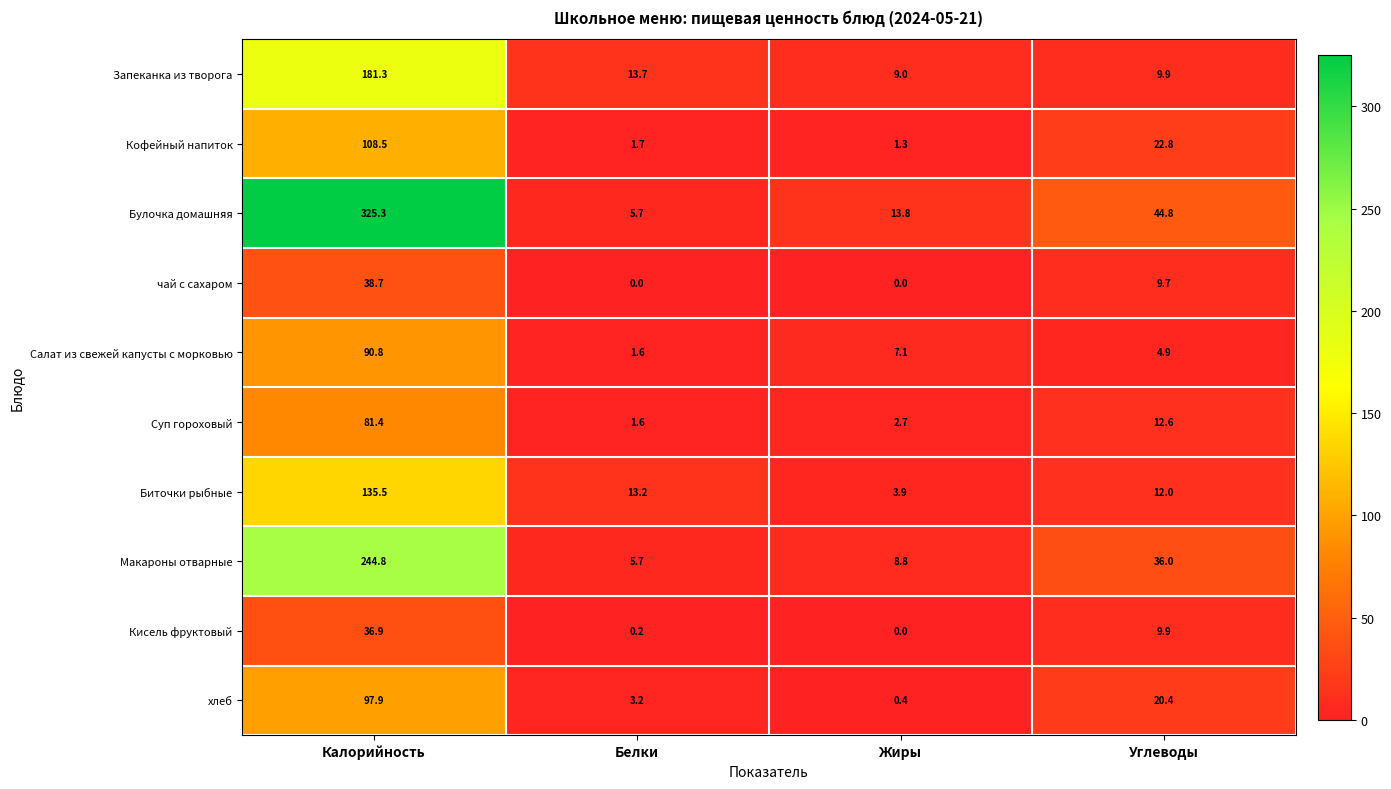

What is the difference between the Кофейный напиток values at Белки and Калорийность?

106.8